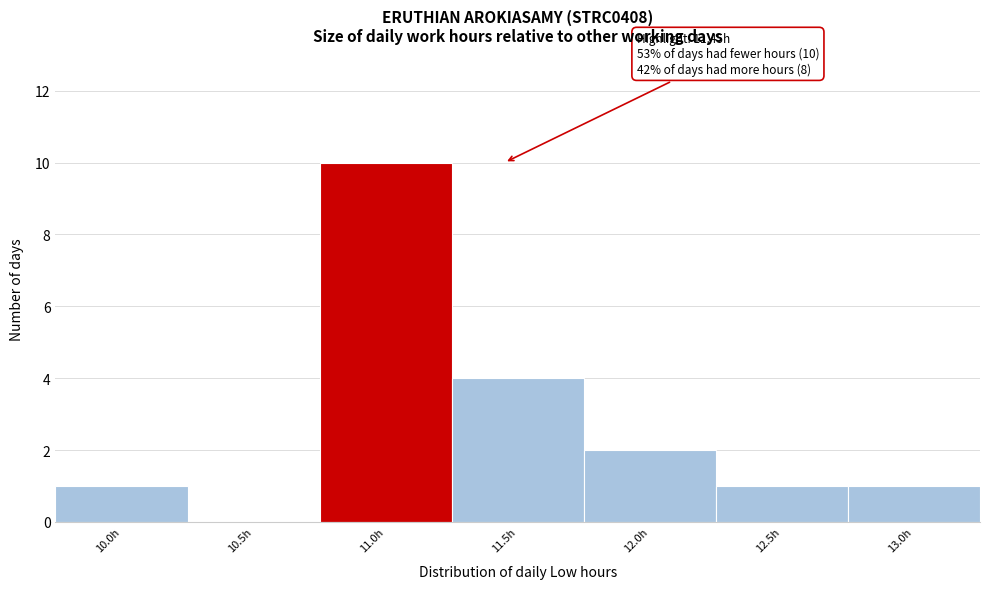

Reading left to right, list all the values displayed in this chart.

10.0h=1	10.5h=0	11.0h=10	11.5h=4	12.0h=2	12.5h=1	13.0h=1